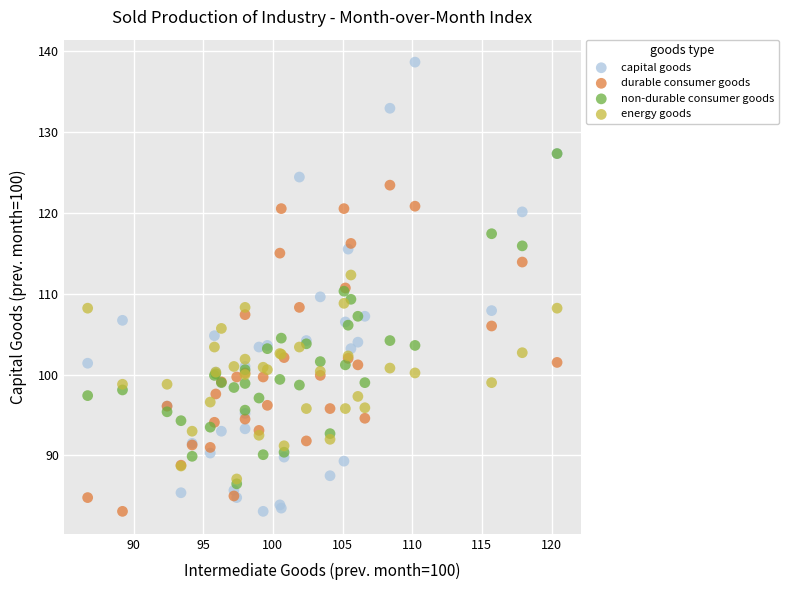

Which series contains the highest Y value?

capital goods